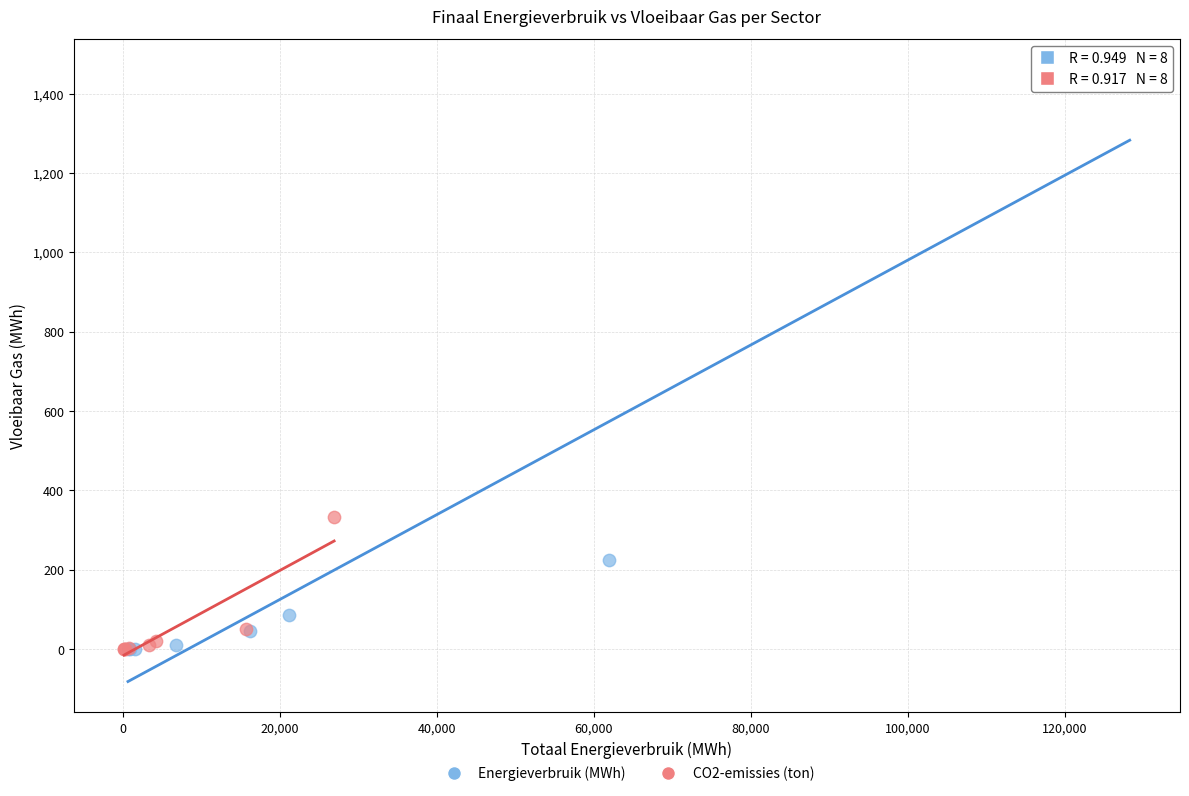

Which series contains the highest Y value?

Energieverbruik (MWh)